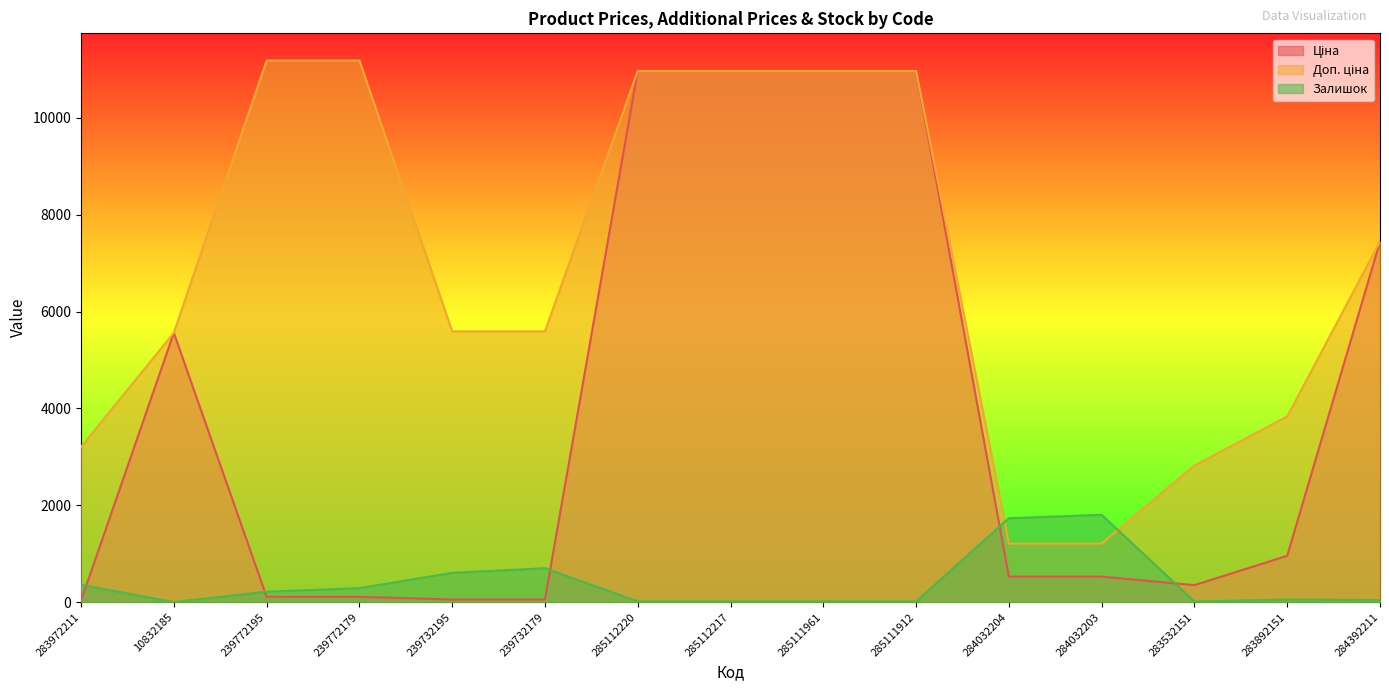

At 285112220, list the series in order from largest to smallest.

Ціна, Доп. ціна, Залишок